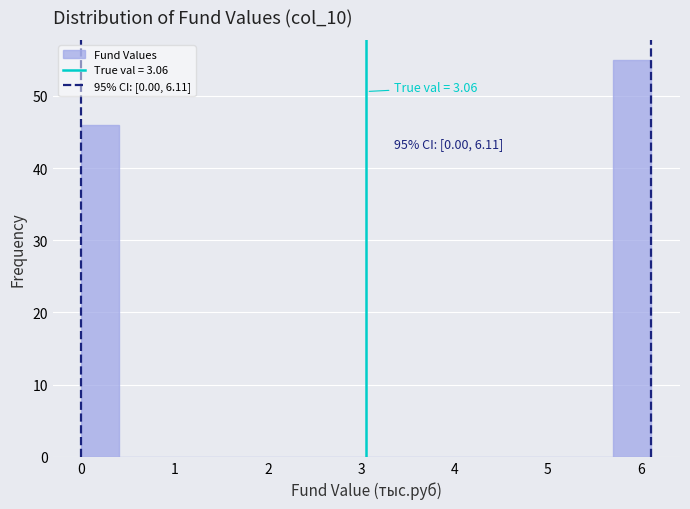

Which range on the x-axis has the tallest bar?

5.7 to 6.1